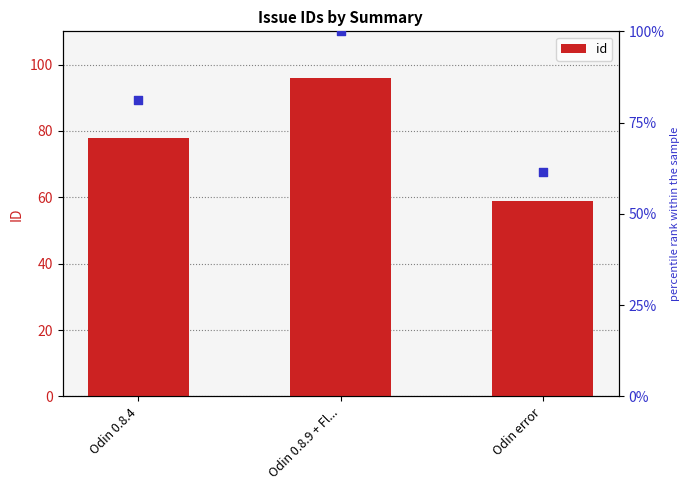

Which series contains the highest Y value?

percentile rank within the sample